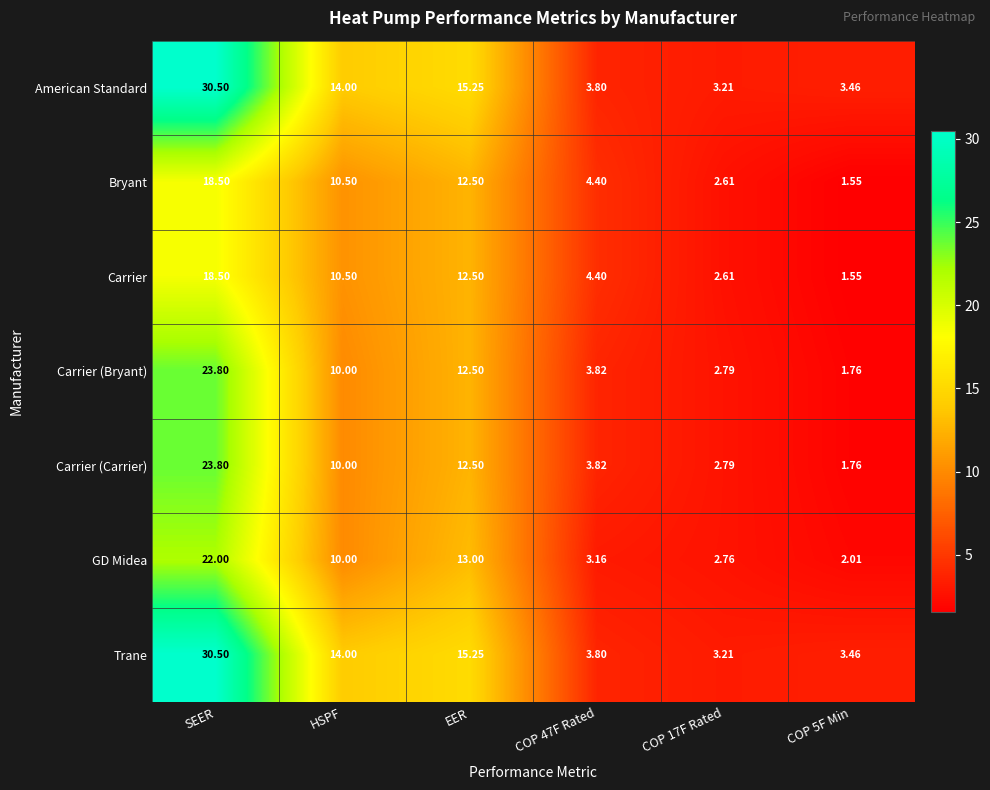

At which label is GD Midea closest to 12?

EER